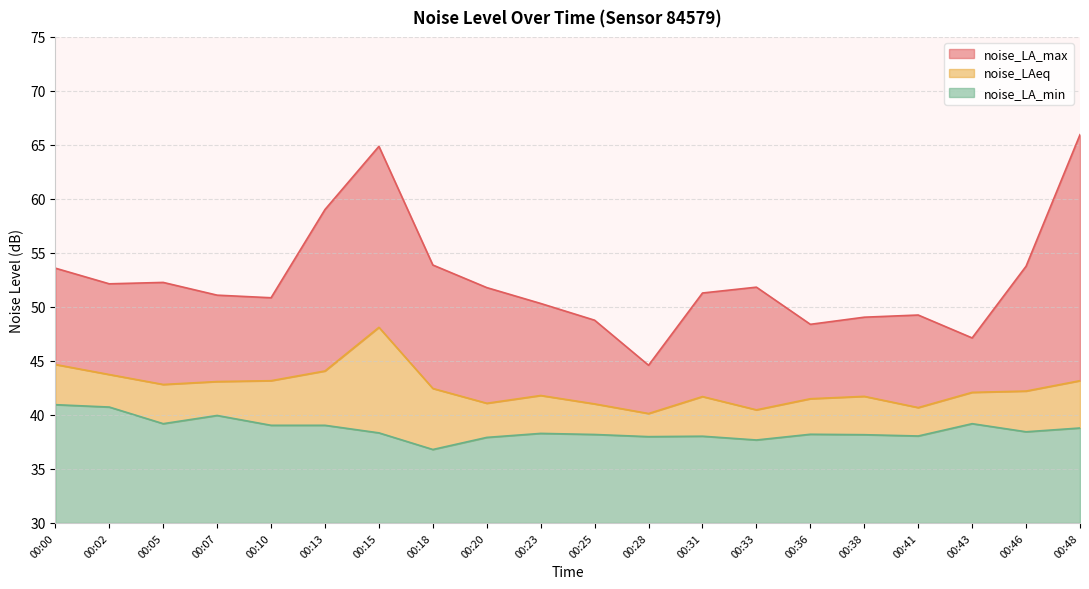

Reading left to right, what are all the values shown in this chart?

noise_LA_max: 53.6	52.1	52.3	51.1	50.9	59.0	64.9	53.9	51.8	50.3	48.8	44.6	51.3	51.8	48.4	49.0	49.2	47.1	53.8	66.0
noise_LAeq: 44.7	43.7	42.8	43.1	43.2	44.1	48.1	42.5	41.1	41.8	41.0	40.1	41.7	40.5	41.5	41.7	40.7	42.1	42.2	43.2
noise_LA_min: 41.0	40.7	39.2	40.0	39.0	39.0	38.3	36.8	37.9	38.3	38.2	38.0	38.0	37.7	38.2	38.2	38.0	39.2	38.4	38.8